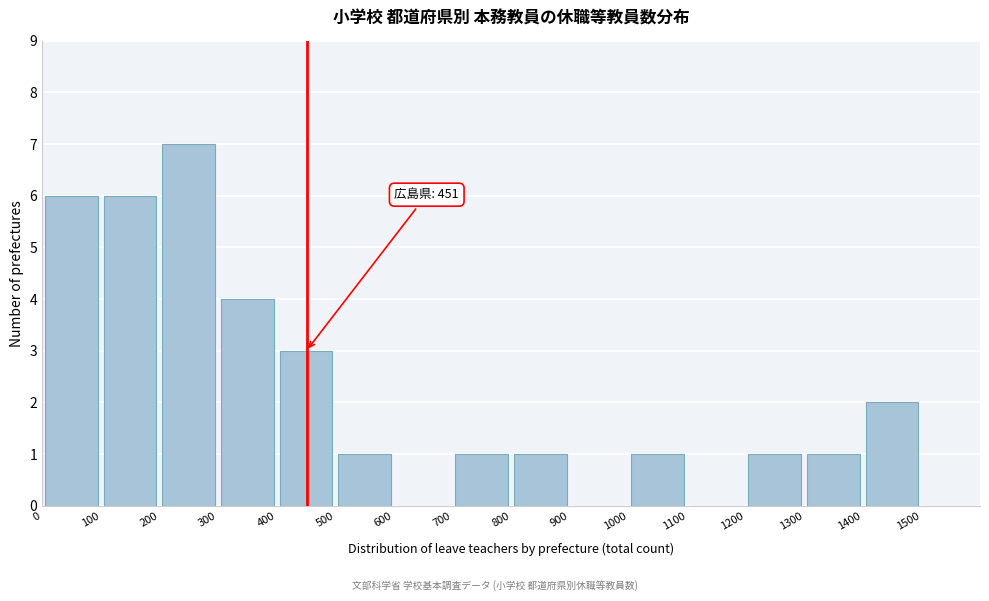

Which range on the x-axis has the tallest bar?

200 to 300